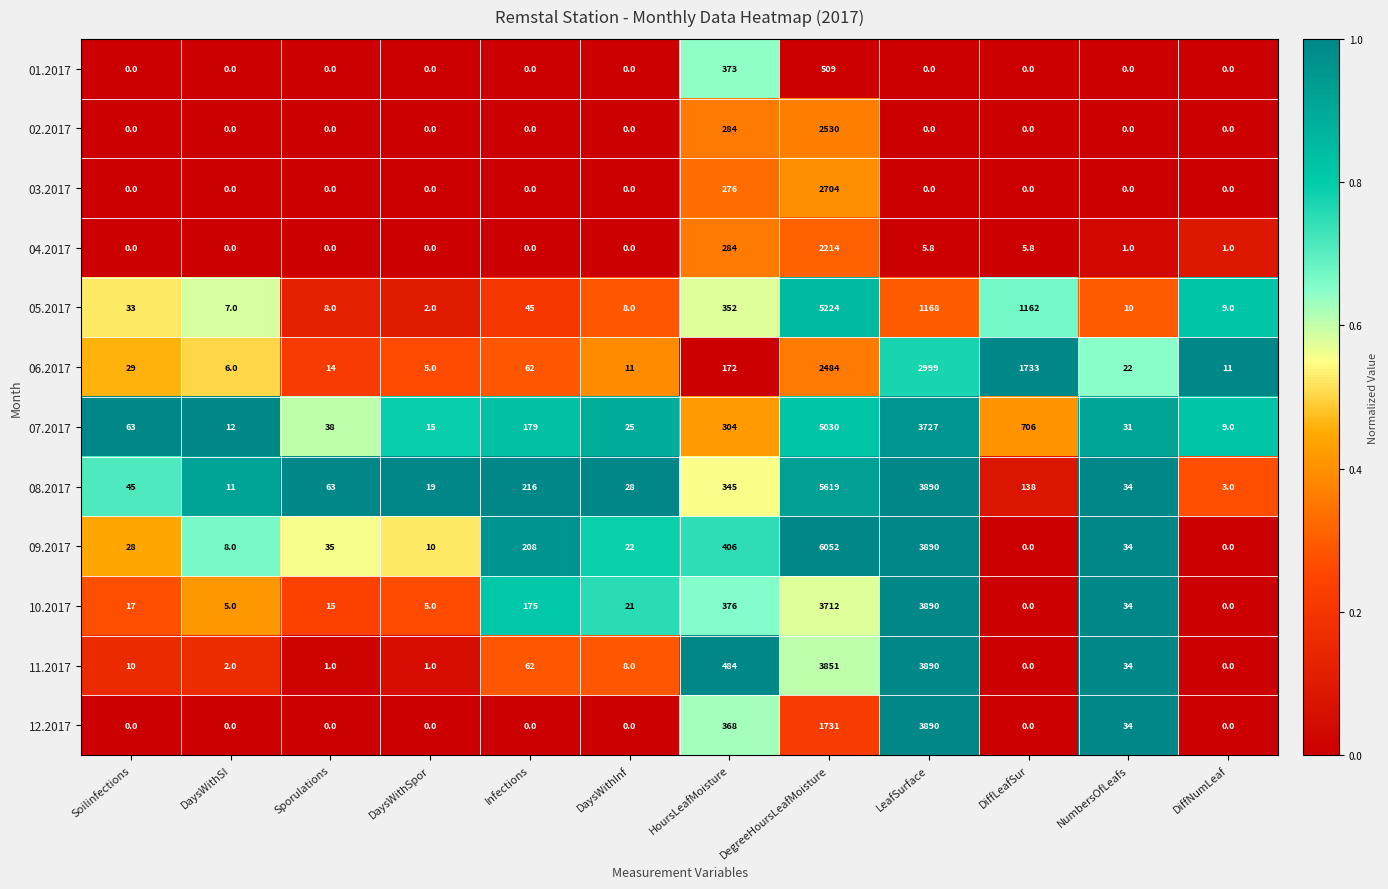

What is the total value across all series at Infections?

947.0